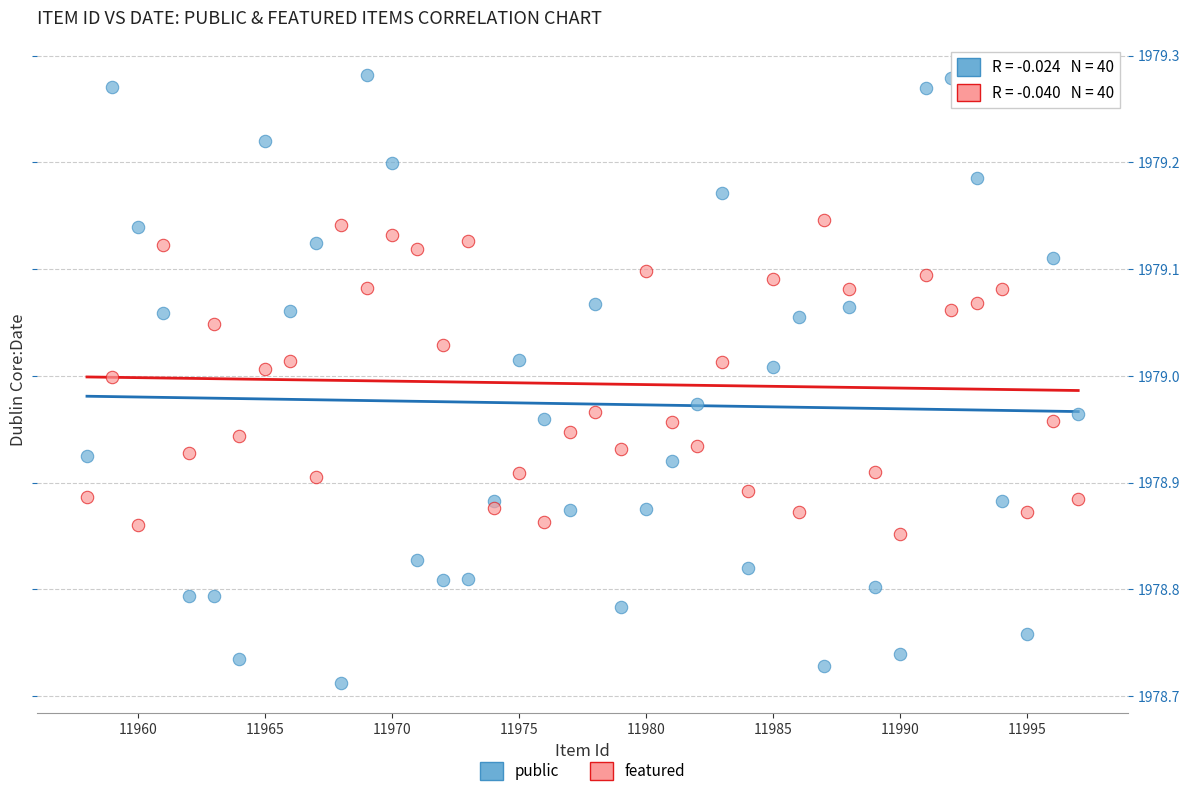

Which series contains the highest Y value?

public